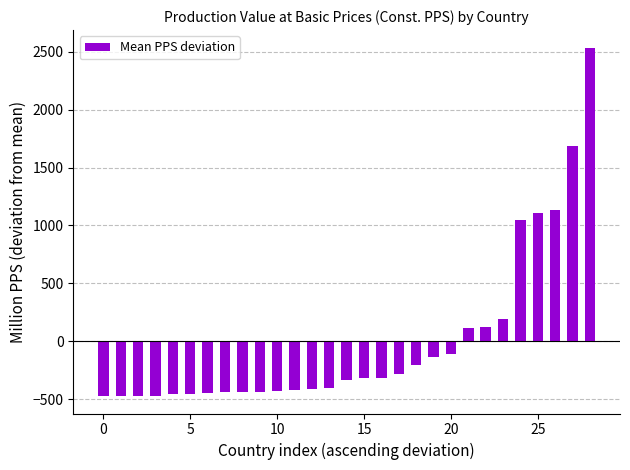

What is the difference between the maximum and second lowest values?

3008.2